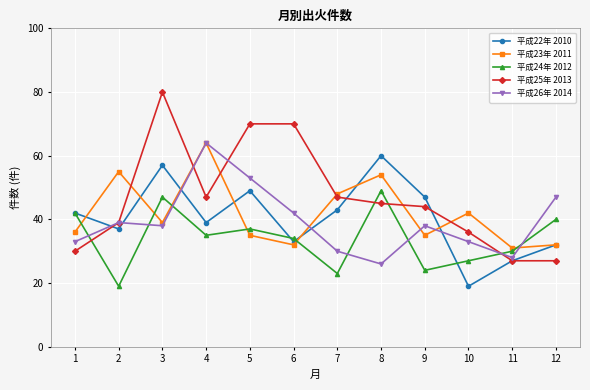

How many interior local valleys does the 平成26年 2014 series have?

3